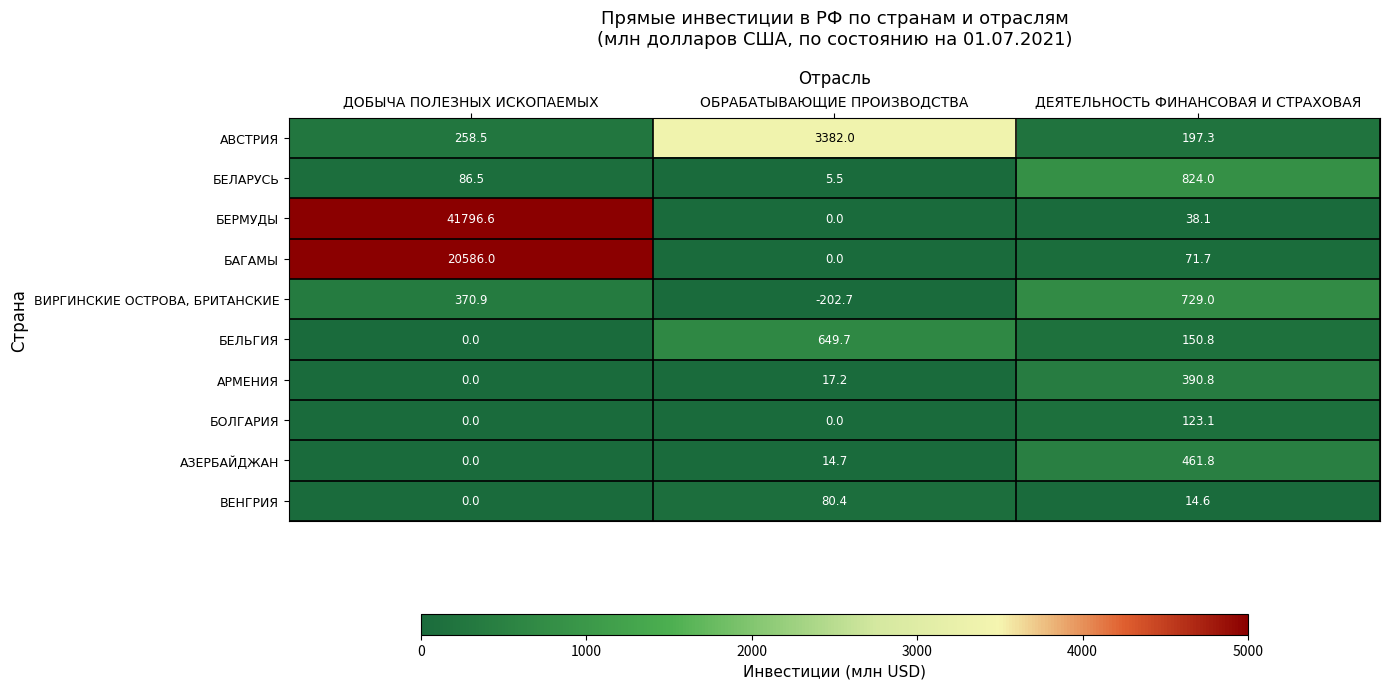

Which series has the largest range (max minus min)?

БЕРМУДЫ